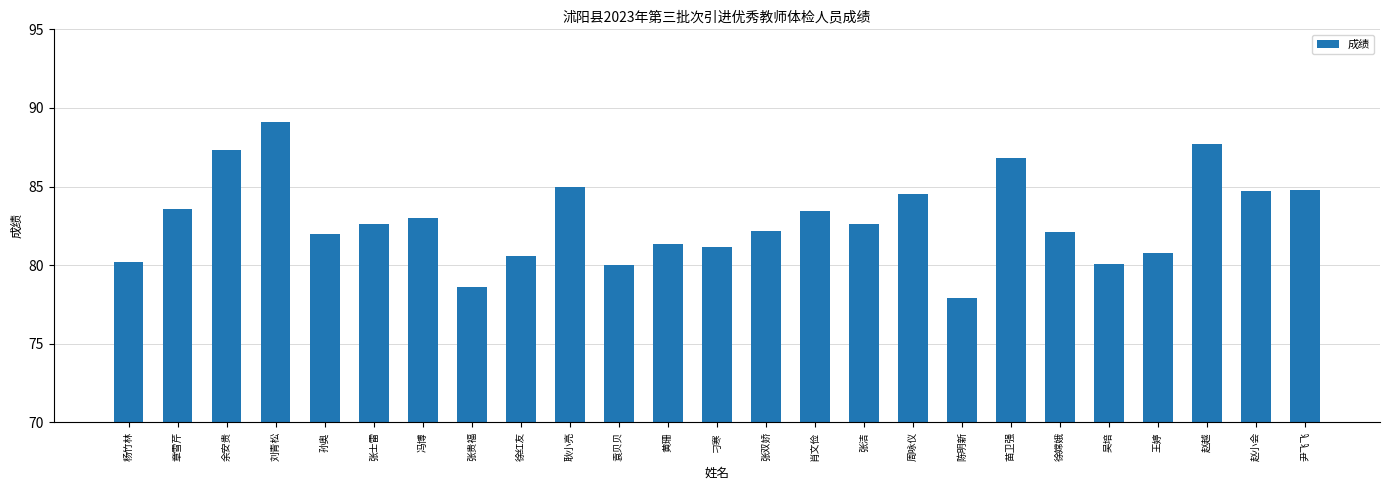

What value does the data have at 冯博?

83.0